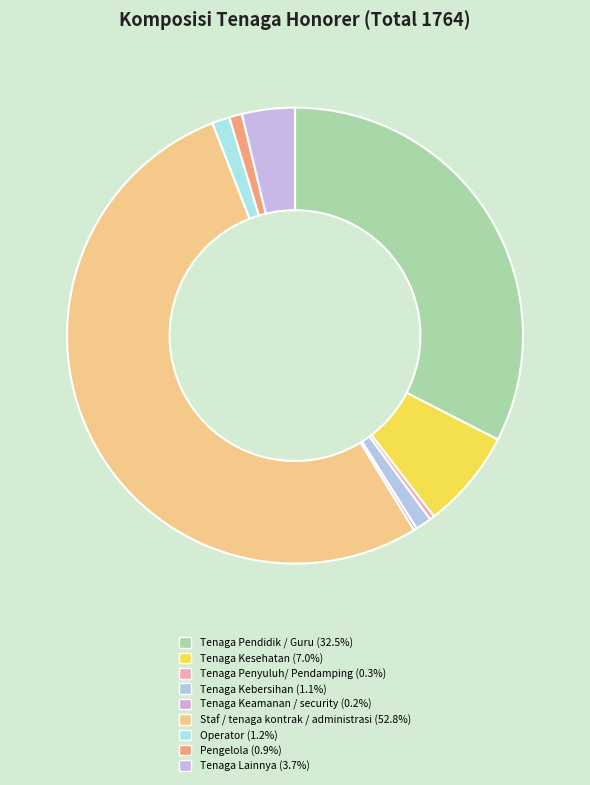

Which slice represents more than half of the pie?

Staf / tenaga kontrak / administrasi